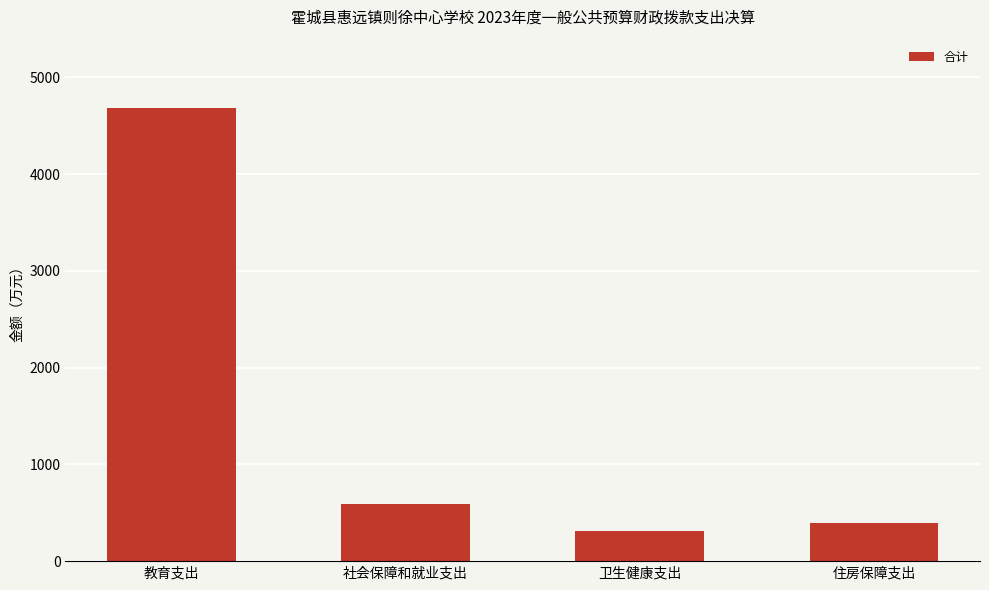

Read the value at 卫生健康支出.

309.0